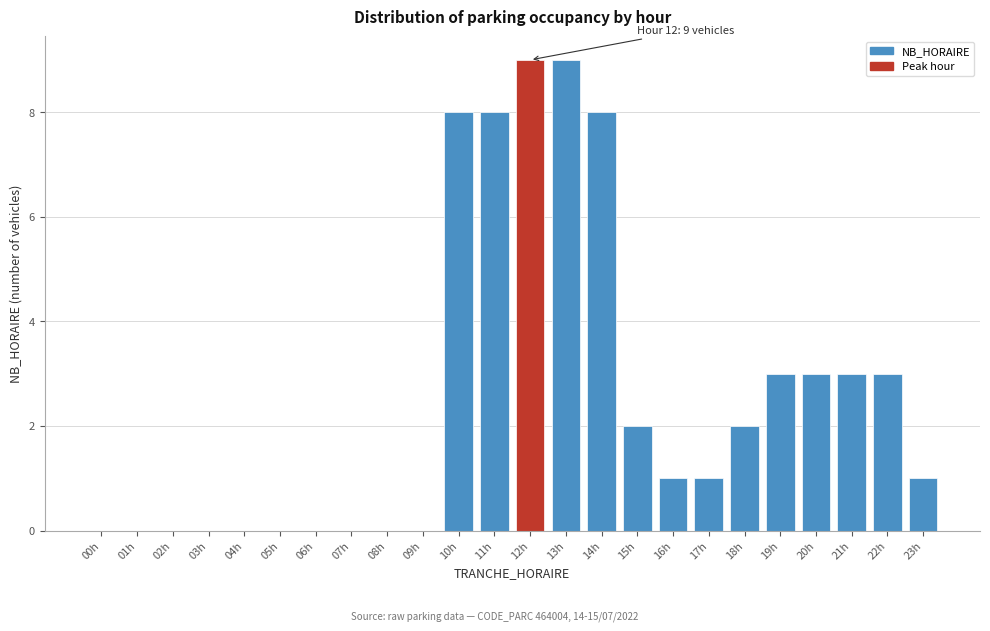

Reading left to right, list all the values displayed in this chart.

00h=0	01h=0	02h=0	03h=0	04h=0	05h=0	06h=0	07h=0	08h=0	09h=0	10h=8	11h=8	12h=9	13h=9	14h=8	15h=2	16h=1	17h=1	18h=2	19h=3	20h=3	21h=3	22h=3	23h=1